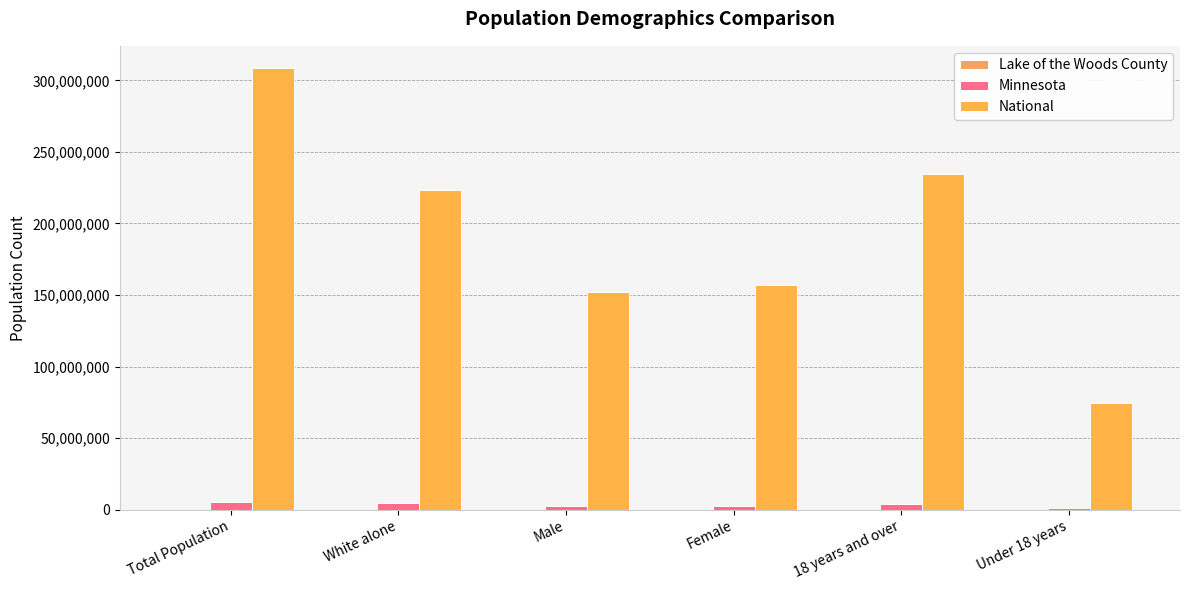

Is it true that National equals 282429046 at Female?

False